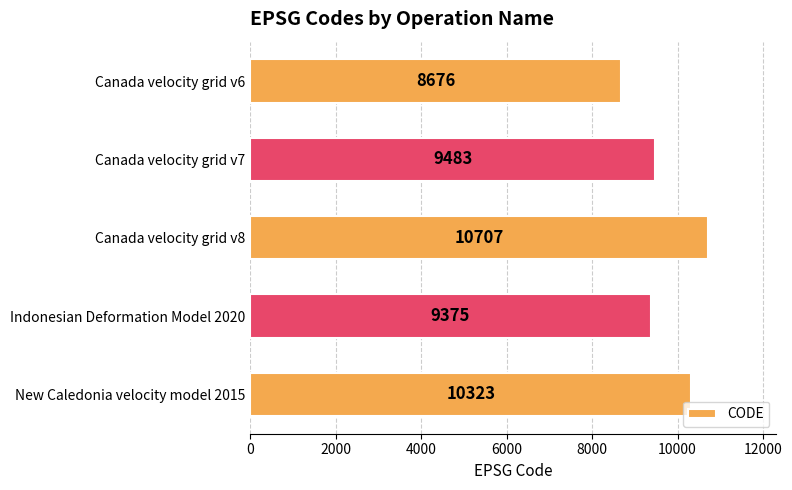

What is the label of the 4th bar from the bottom?

Canada velocity grid v7